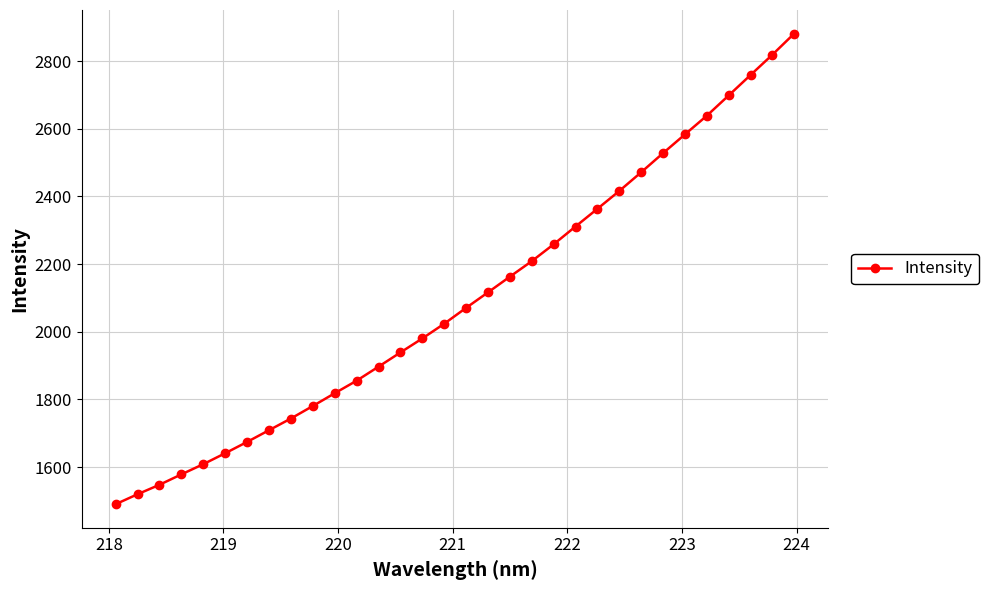

What is the maximum value shown in the chart?

2881.3